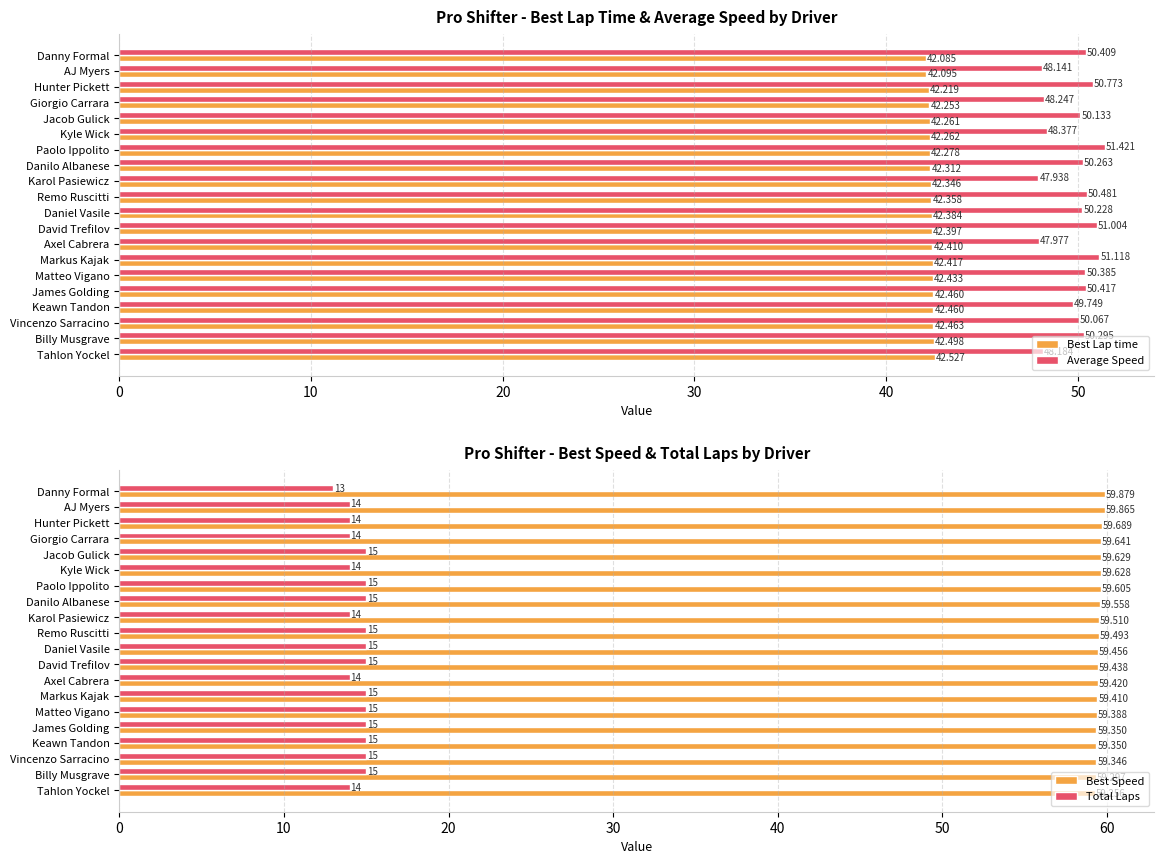

At which label is Best Speed closest to 59?

Tahlon Yockel